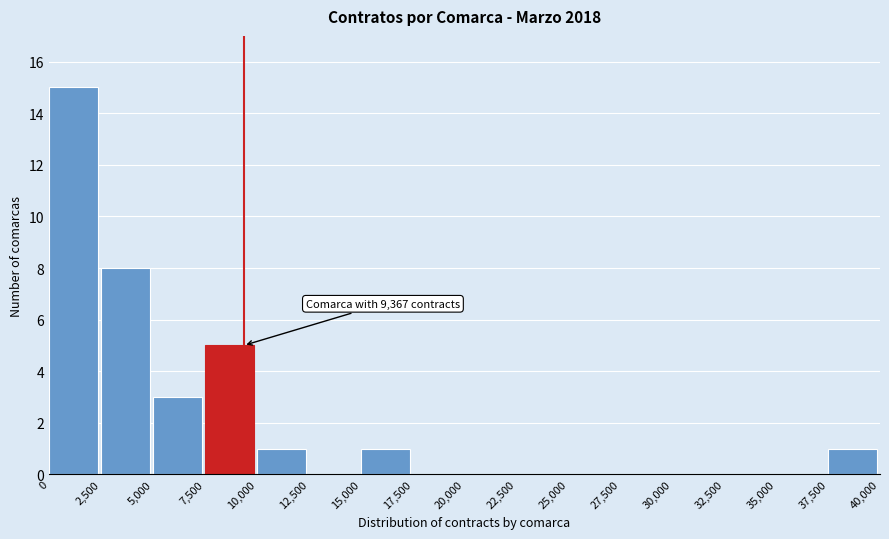

Over which range of the x-axis is the bar tallest?

0 to 2,500